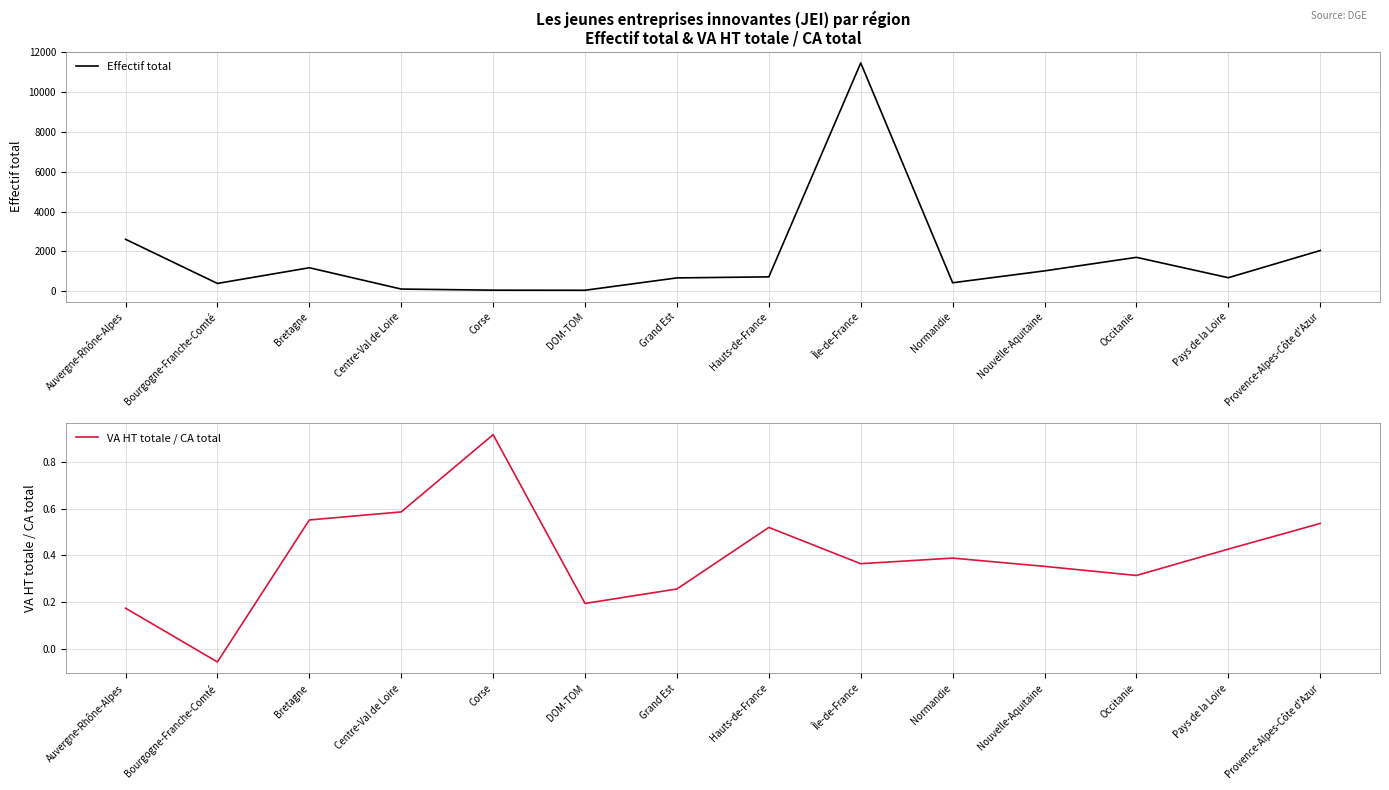

What is the label of the 11th point from the right?

Centre-Val de Loire